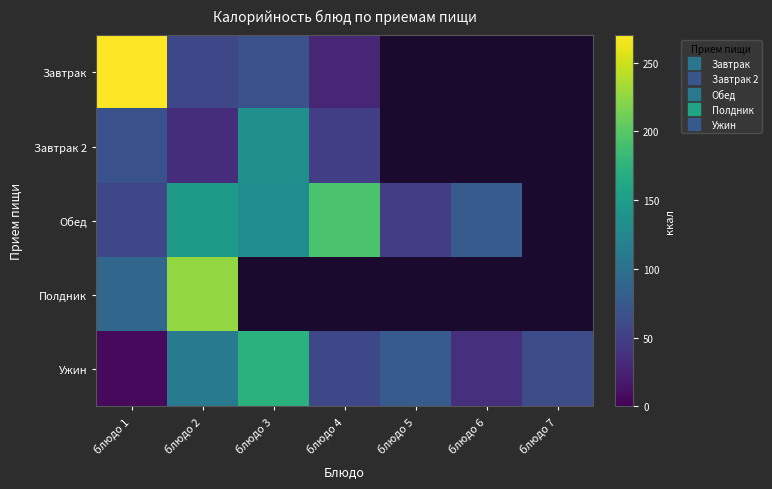

What is the spread (max minus min) of values at блюдо 1?

262.6